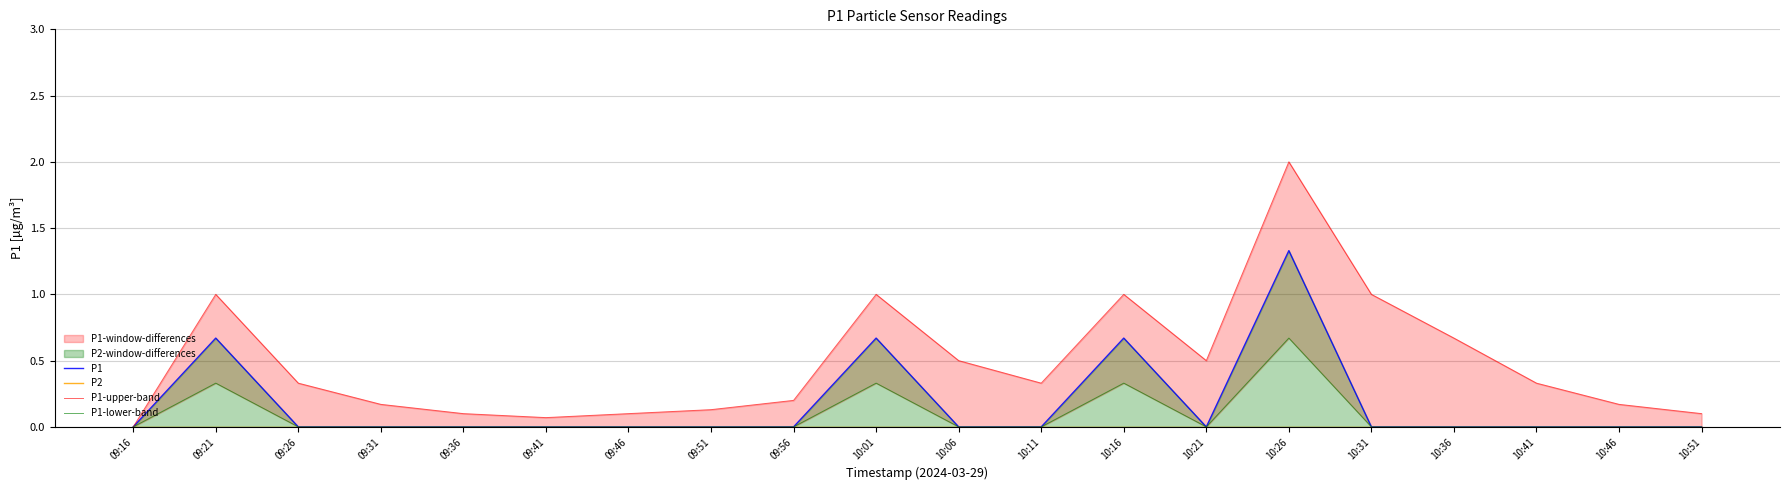

Which has a higher value, 10:46 or 09:21?

09:21